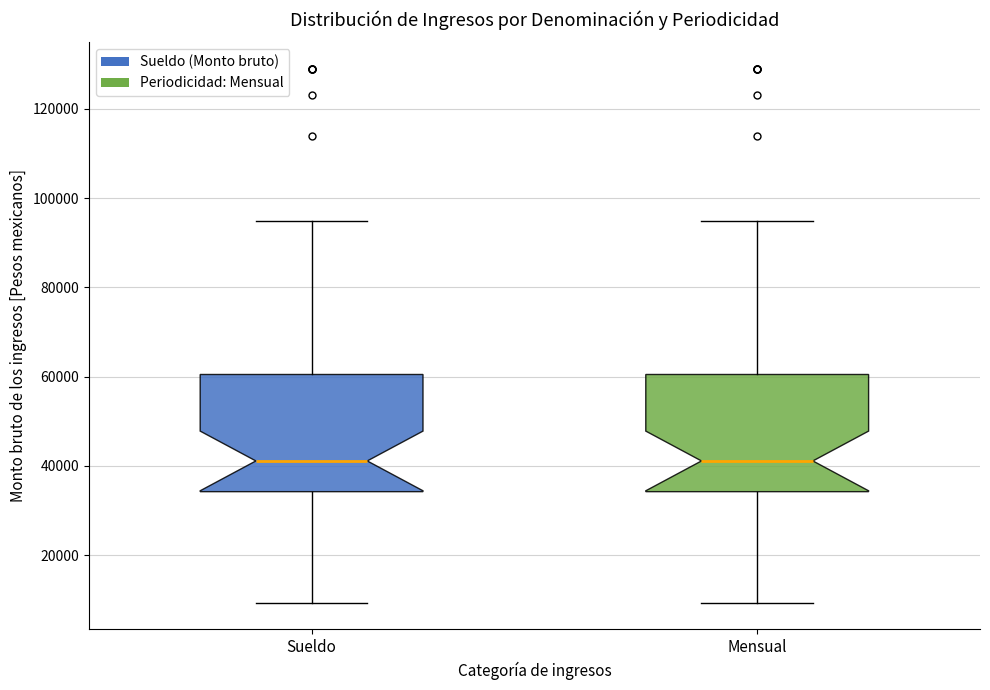

Reading left to right, transcribe this box plot: for each box, give where its median line is, the range the box spans, and where its two whiskers end, as read against the y-axis. The values are not printed on the chart, so give them approximately, as read against the axis.

Sueldo: median 42000, box 34000 to 60000, whiskers 10000 to 94000
Mensual: median 42000, box 34000 to 60000, whiskers 10000 to 94000